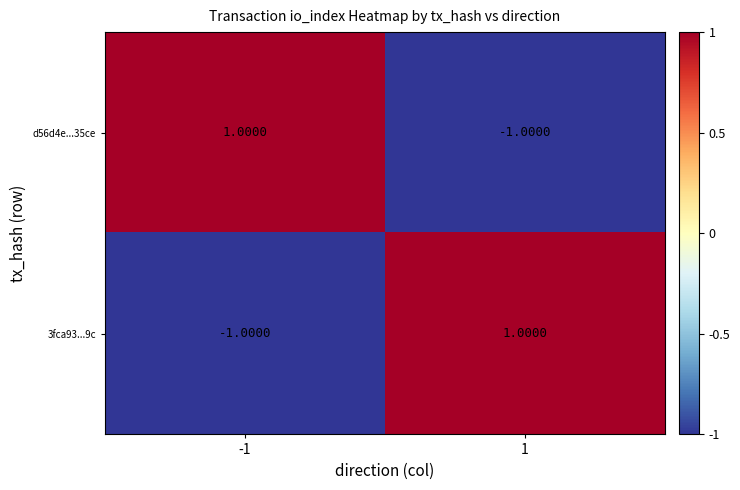

At -1, list the series in order from largest to smallest.

d56d4e...35ce, 3fca93...9c